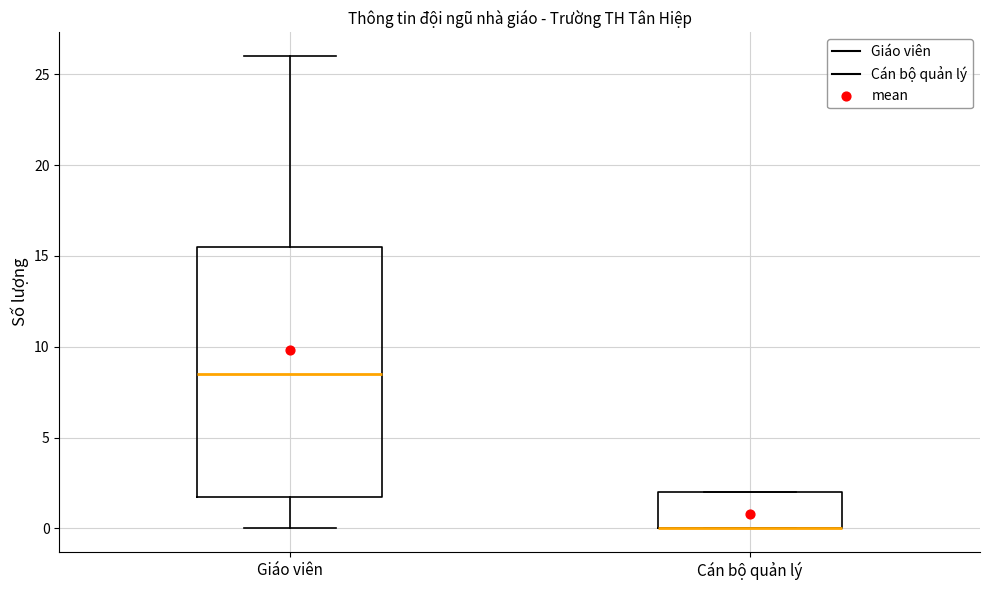

Reading left to right, transcribe this box plot: for each box, give where its median line is, the range the box spans, and where its two whiskers end, as read against the y-axis. The values are not printed on the chart, so give them approximately, as read against the axis.

Giáo viên: median 8.5, box 2.0 to 15.5, whiskers 0.0 to 26.0
Cán bộ quản lý: median 0.0 (drawn on the box's lower edge), box 0.0 to 2.0, whiskers 0.0 to 2.0